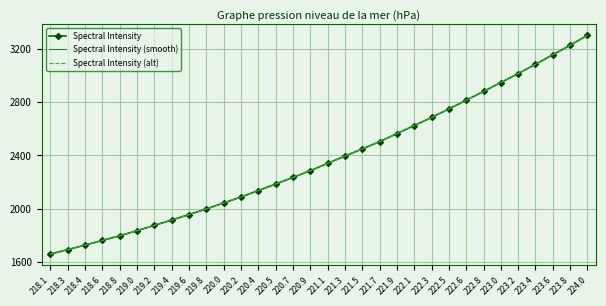

What is the difference between the second highest and minimum values in the Spectral Intensity (smooth) series?

1569.1